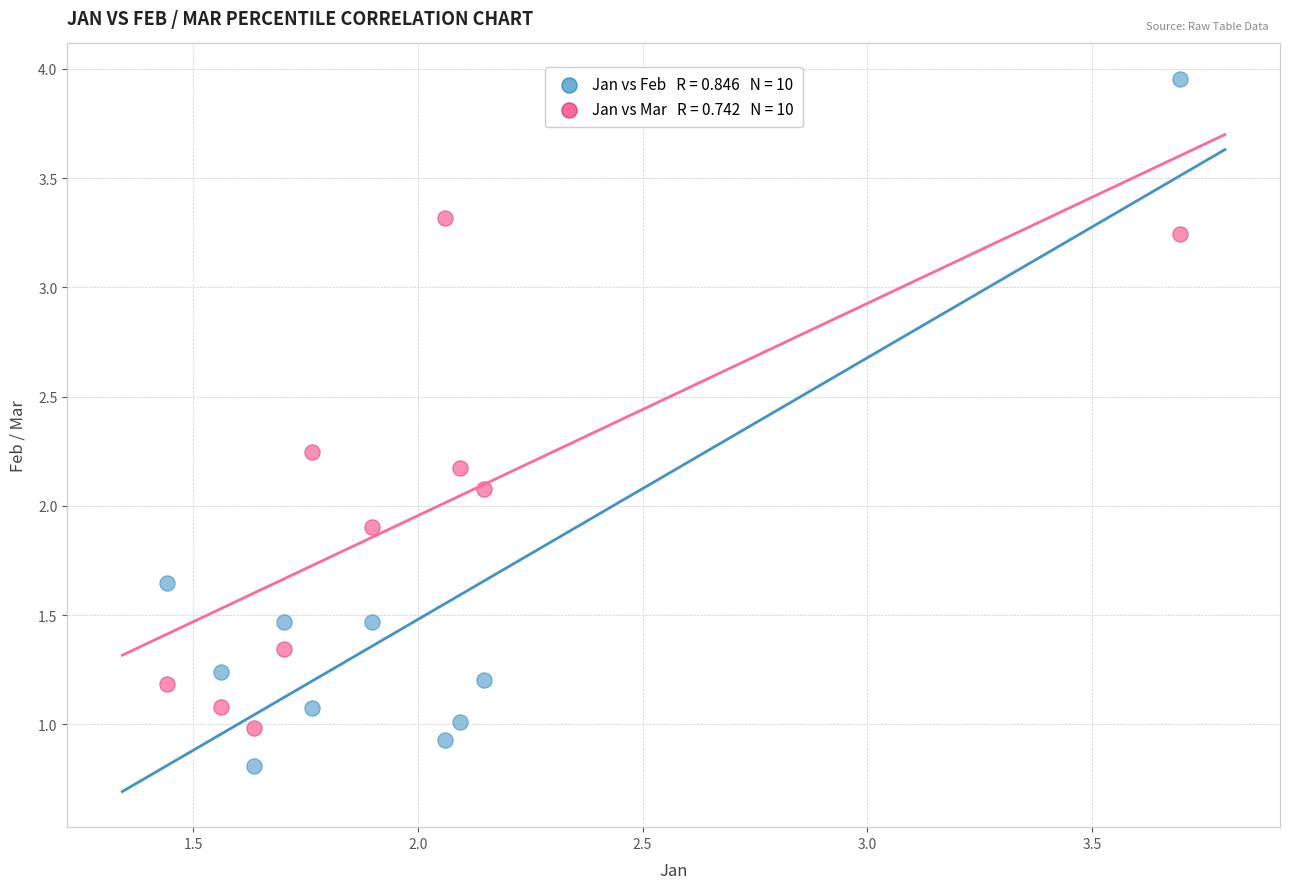

Across all data points, what is the range of Y values (max minus min)?

3.1